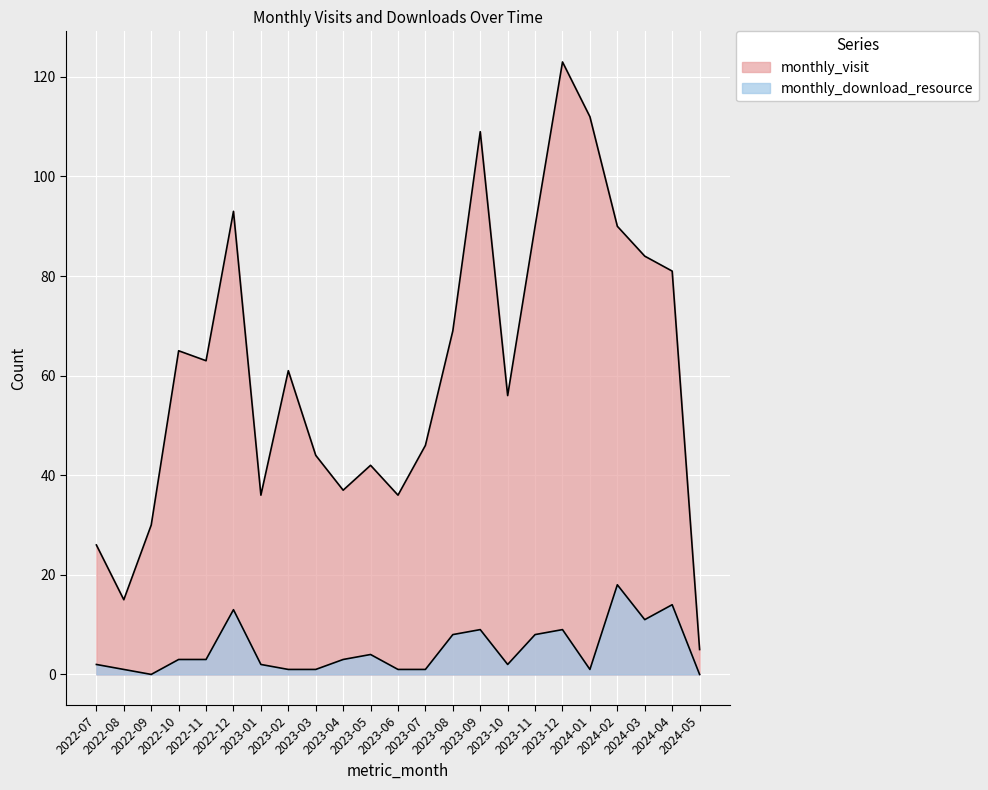

Reading left to right, what are all the values shown in this chart?

monthly_visit: 2022-07=26	2022-08=15	2022-09=30	2022-10=65	2022-11=63	2022-12=93	2023-01=36	2023-02=61	2023-03=44	2023-04=37	2023-05=42	2023-06=36	2023-07=46	2023-08=69	2023-09=109	2023-10=56	2023-11=90	2023-12=123	2024-01=112	2024-02=90	2024-03=84	2024-04=81	2024-05=5
monthly_download_resource: 2022-07=2	2022-08=1	2022-09=0	2022-10=3	2022-11=3	2022-12=13	2023-01=2	2023-02=1	2023-03=1	2023-04=3	2023-05=4	2023-06=1	2023-07=1	2023-08=8	2023-09=9	2023-10=2	2023-11=8	2023-12=9	2024-01=1	2024-02=18	2024-03=11	2024-04=14	2024-05=0